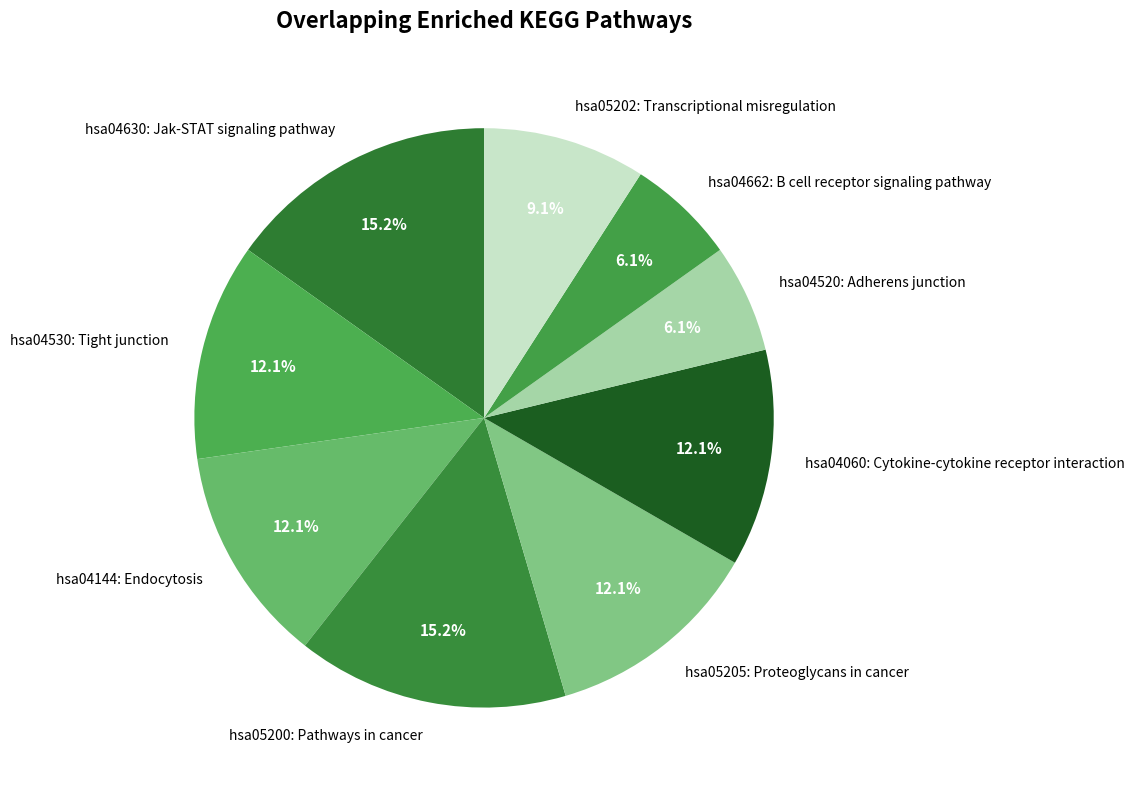

What is the ratio of the value at hsa04662: B cell receptor signaling pathway to the value at hsa05202: Transcriptional misregulation?

0.7